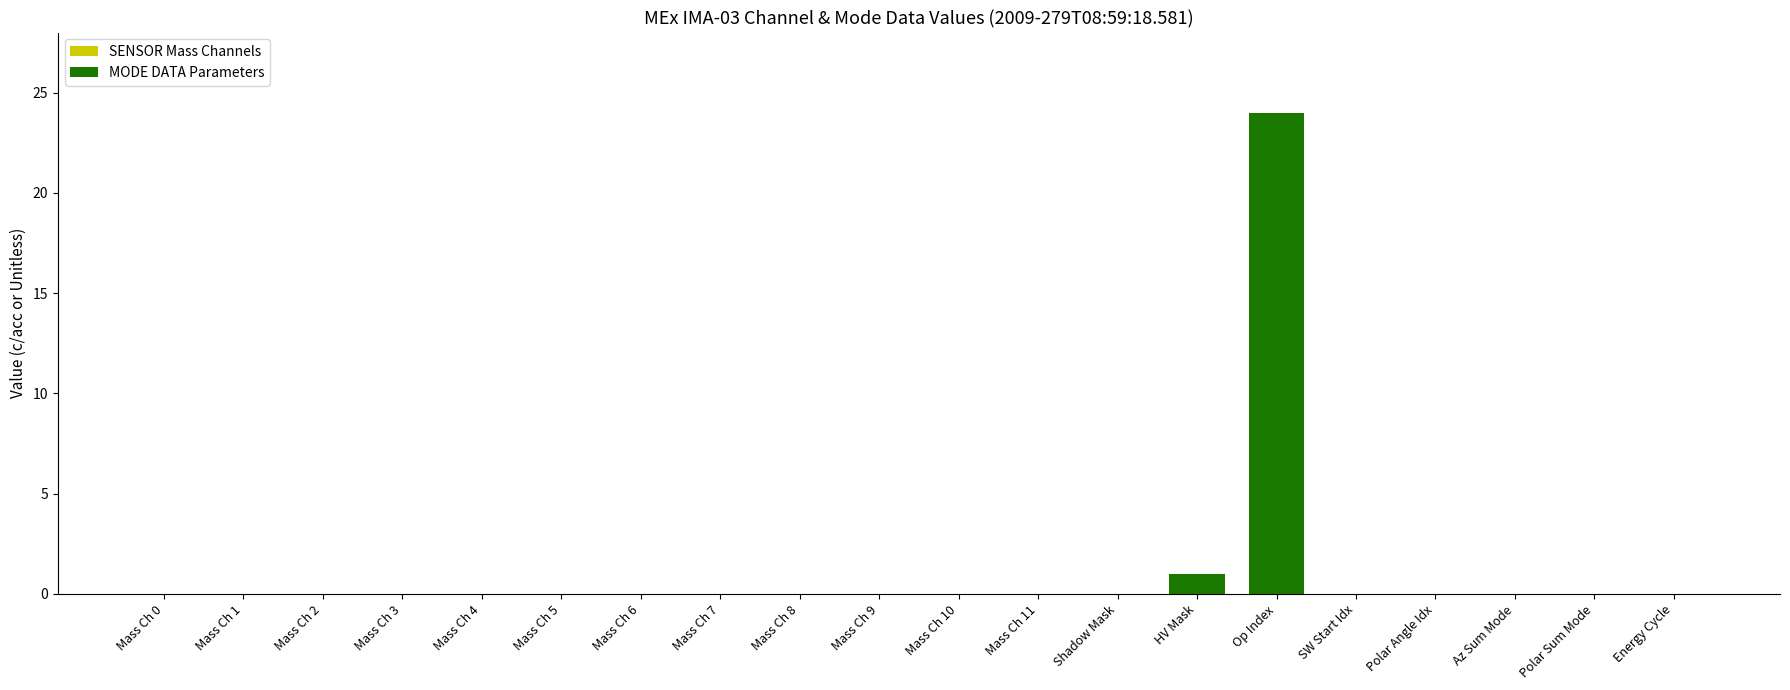

The value at Polar Angle Idx is 0. True or false?

True